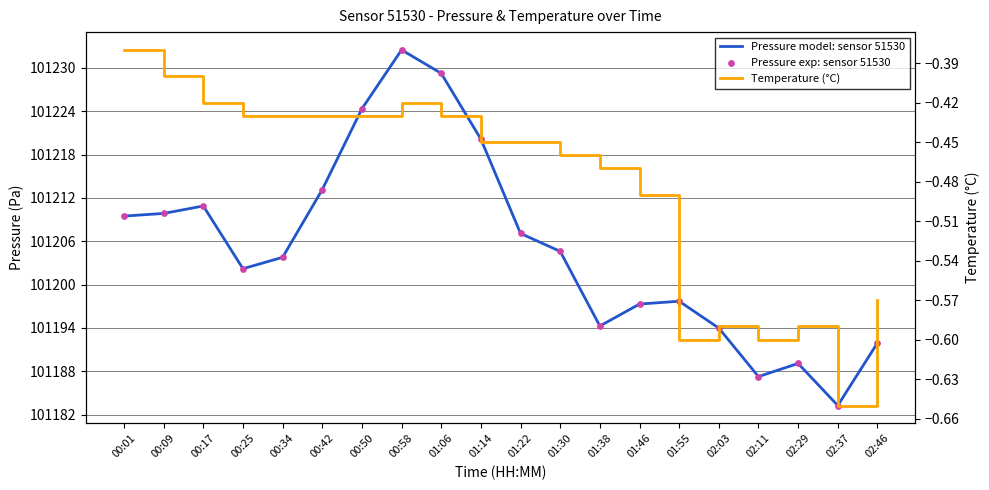

Is the value of Pressure exp: sensor 51530 at 01:46 greater than the value of Temperature (°C) at 02:03?

Yes